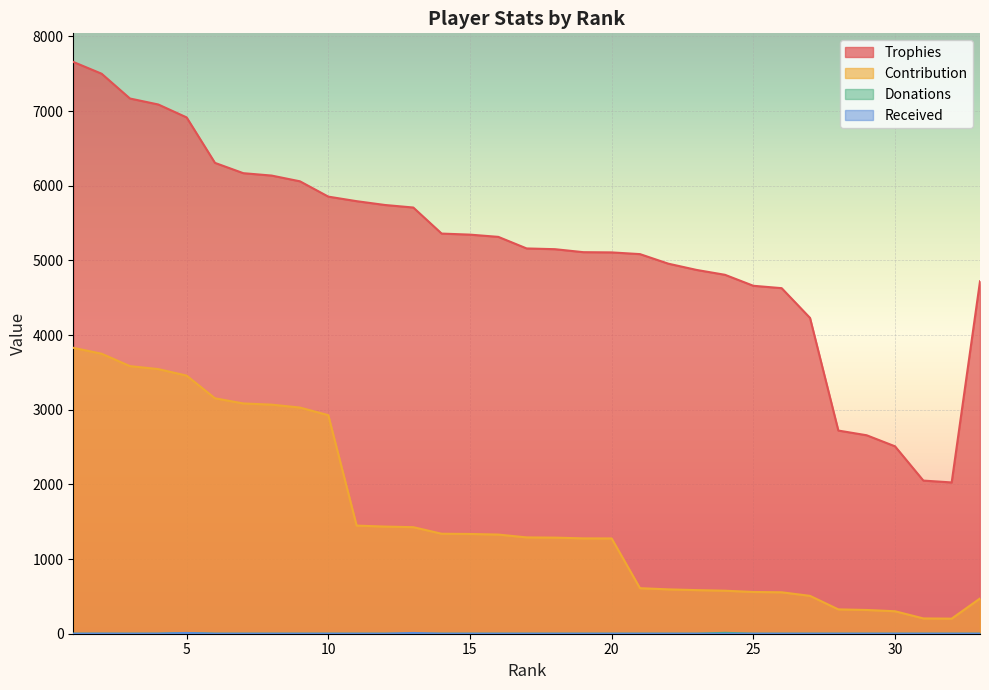

Reading left to right, what are all the values shown in this chart?

Trophies: 1=7658	2=7500	3=7168	4=7088	5=6915	6=6306	7=6168	8=6136	9=6059	10=5854	11=5793	12=5742	13=5708	14=5359	15=5345	16=5315	17=5160	18=5150	19=5110	20=5107	21=5084	22=4956	23=4872	24=4807	25=4660	26=4628	27=4230	28=2721	29=2658	30=2510	31=2051	32=2026	33=4720
Contribution: 1=3829	2=3750	3=3584	4=3544	5=3457	6=3153	7=3084	8=3068	9=3029	10=2927	11=1448	12=1435	13=1427	14=1339	15=1336	16=1328	17=1290	18=1287	19=1277	20=1276	21=610	22=594	23=584	24=576	25=559	26=555	27=507	28=326	29=318	30=301	31=205	32=202	33=472
Donations: 1=0	2=0	3=0	4=0	5=10	6=0	7=0	8=0	9=0	10=0	11=0	12=0	13=0	14=0	15=0	16=0	17=0	18=0	19=0	20=0	21=0	22=0	23=0	24=12	25=0	26=0	27=0	28=0	29=0	30=0	31=0	32=0	33=0
Received: 1=0	2=1	3=0	4=1	5=10	6=0	7=0	8=0	9=0	10=0	11=0	12=0	13=10	14=0	15=0	16=0	17=0	18=0	19=0	20=0	21=0	22=0	23=0	24=0	25=0	26=0	27=0	28=0	29=0	30=0	31=0	32=0	33=0